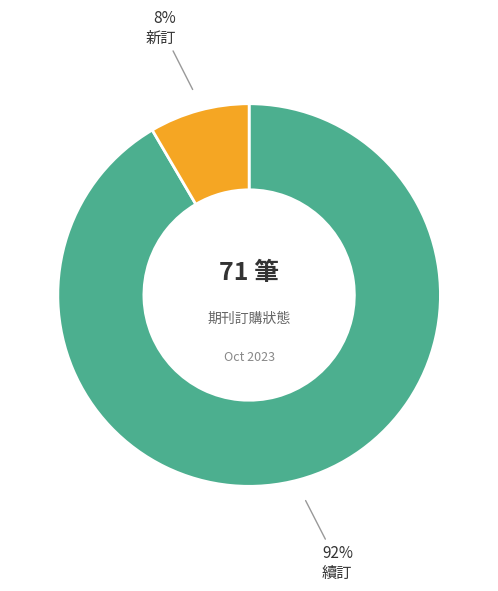

To the nearest percent, what is the average slice percentage?

50%